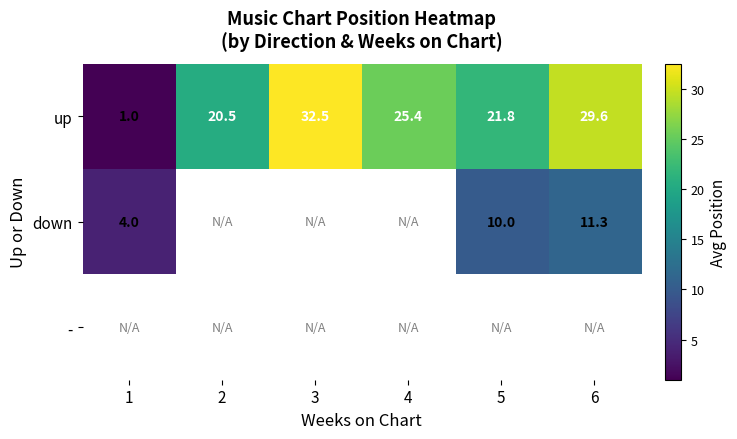

The down series shows 17.0 at 5. True or false?

False